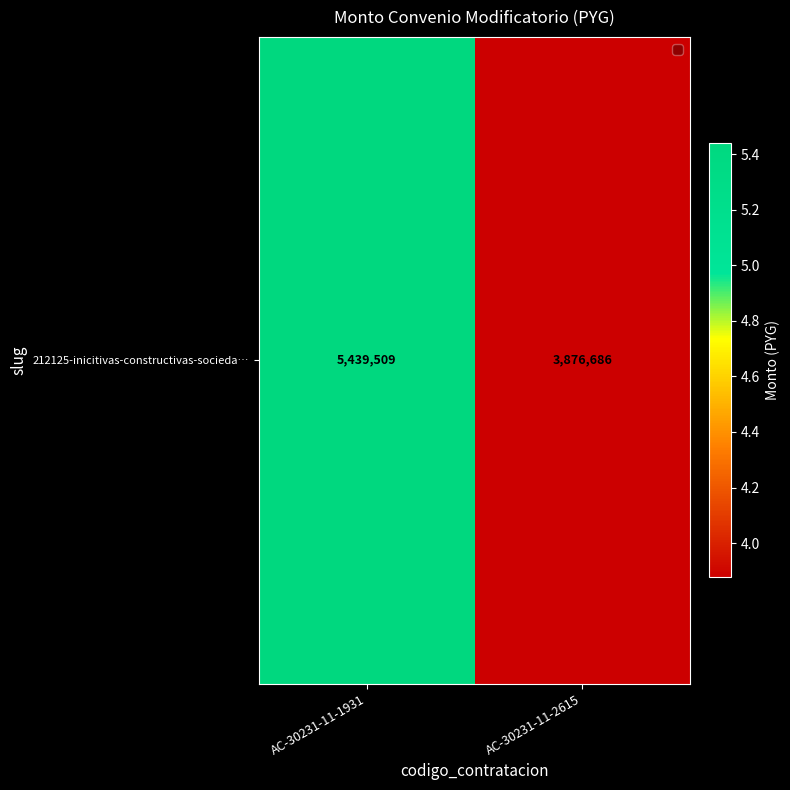

Which label corresponds to the smallest value in the chart?

AC-30231-11-2615